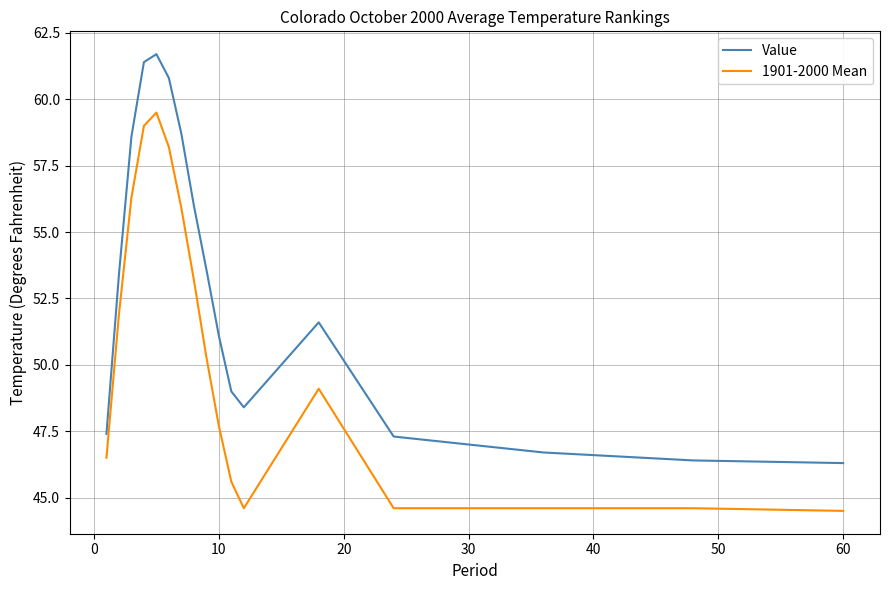

True or false: 1901-2000 Mean and Value cross at least once.

False